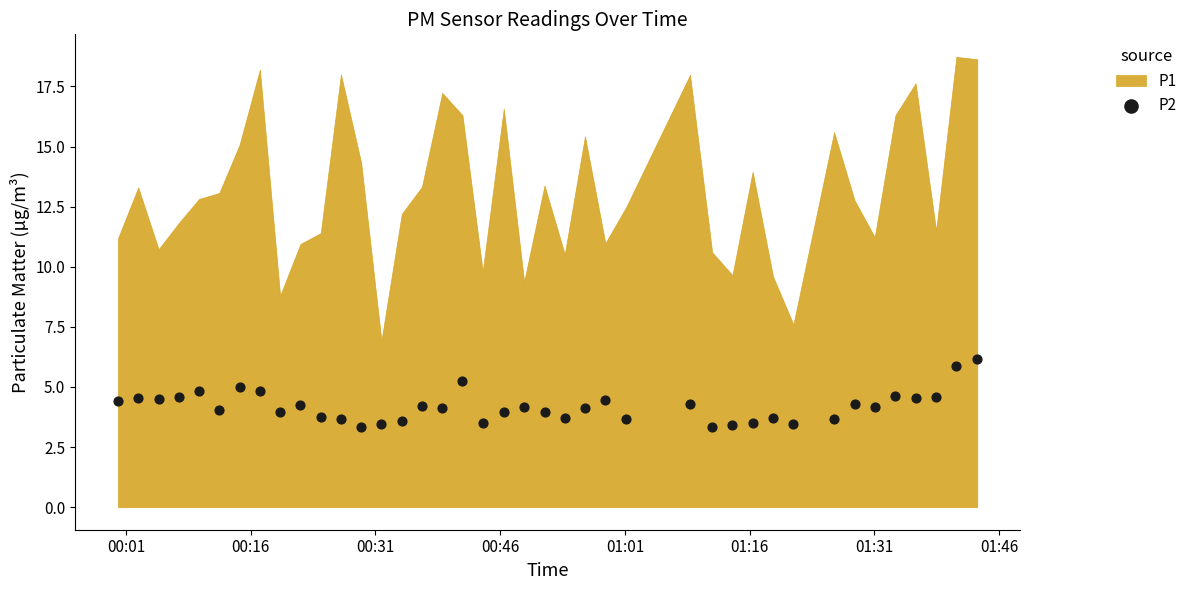

What is the range of Y values (max minus min)?

2.8